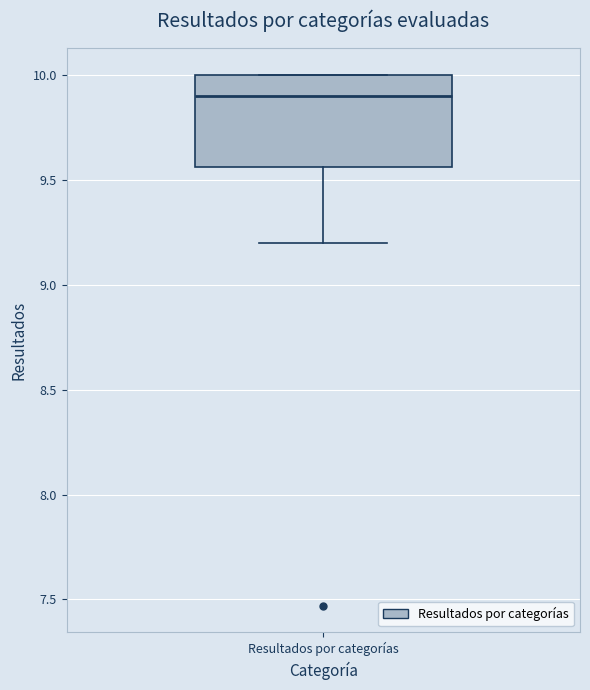

Transcribe this box plot: give where the median line is, the range the box spans, and where the two whiskers end, as read against the y-axis. The values are not printed on the chart, so give them approximately, as read against the axis.

median 9.90, box 9.55 to 10.00, whiskers 9.20 to 10.00